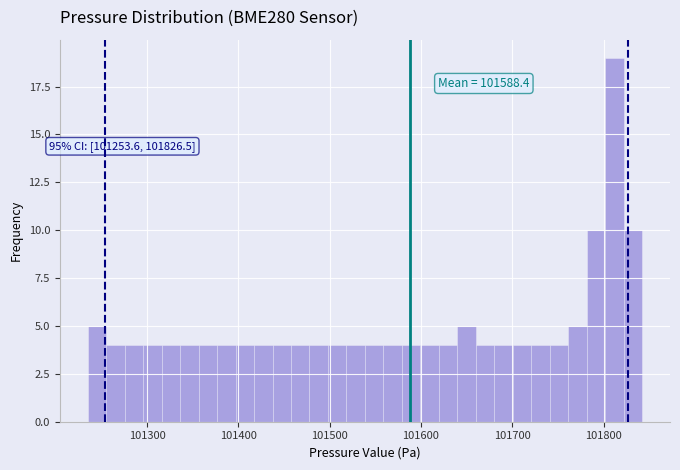

Around what value on the x-axis is the tallest bar? Give the approximate position of its centre, as read against the axis.

101810